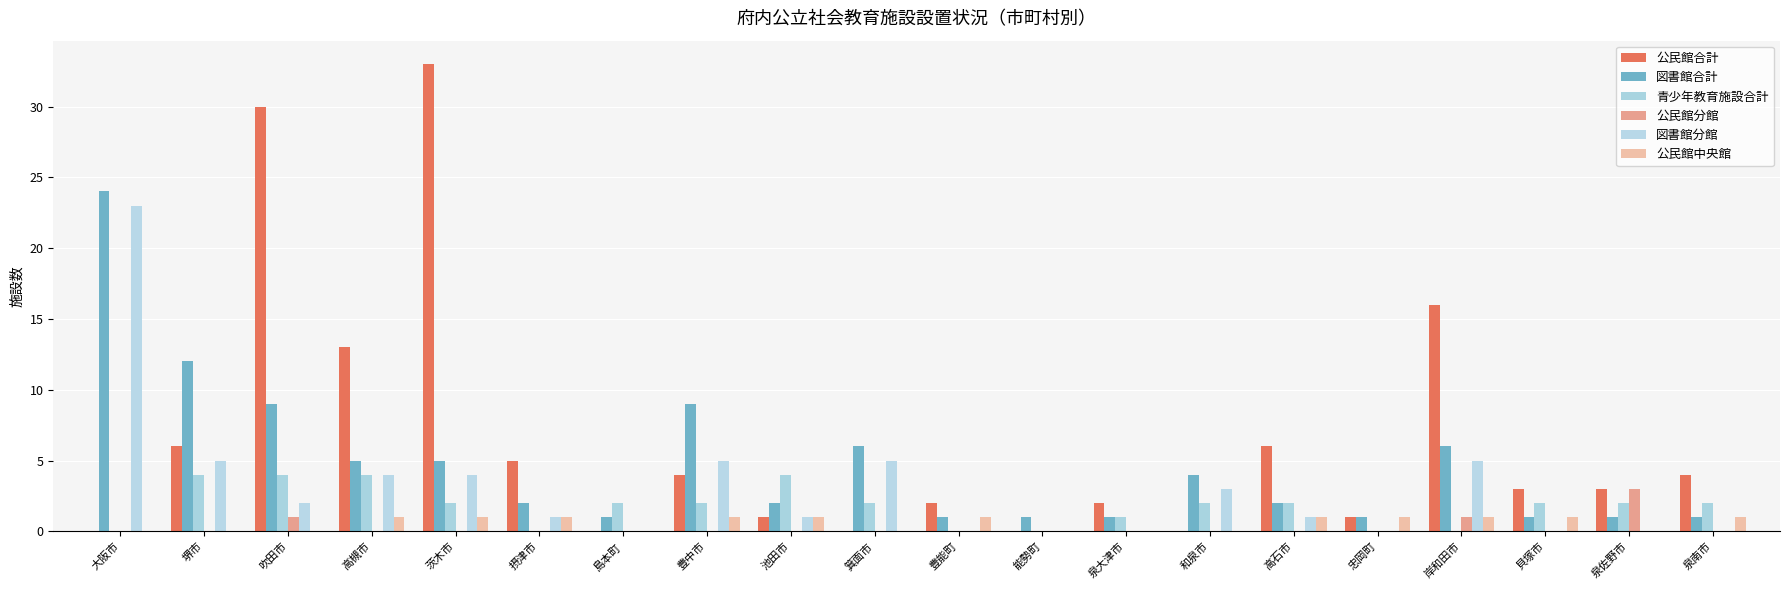

Reading left to right, what are all the values shown in this chart?

公民館合計: 大阪市=0	堺市=6	吹田市=30	高槻市=13	茨木市=33	摂津市=5	島本町=0	豊中市=4	池田市=1	箕面市=0	豊能町=2	能勢町=0	泉大津市=2	和泉市=0	高石市=6	忠岡町=1	岸和田市=16	貝塚市=3	泉佐野市=3	泉南市=4
図書館合計: 大阪市=24	堺市=12	吹田市=9	高槻市=5	茨木市=5	摂津市=2	島本町=1	豊中市=9	池田市=2	箕面市=6	豊能町=1	能勢町=1	泉大津市=1	和泉市=4	高石市=2	忠岡町=1	岸和田市=6	貝塚市=1	泉佐野市=1	泉南市=1
青少年教育施設合計: 大阪市=0	堺市=4	吹田市=4	高槻市=4	茨木市=2	摂津市=0	島本町=2	豊中市=2	池田市=4	箕面市=2	豊能町=0	能勢町=0	泉大津市=1	和泉市=2	高石市=2	忠岡町=0	岸和田市=0	貝塚市=2	泉佐野市=2	泉南市=2
公民館分館: 大阪市=0	堺市=0	吹田市=1	高槻市=0	茨木市=0	摂津市=0	島本町=0	豊中市=0	池田市=0	箕面市=0	豊能町=0	能勢町=0	泉大津市=0	和泉市=0	高石市=0	忠岡町=0	岸和田市=1	貝塚市=0	泉佐野市=3	泉南市=0
図書館分館: 大阪市=23	堺市=5	吹田市=2	高槻市=4	茨木市=4	摂津市=1	島本町=0	豊中市=5	池田市=1	箕面市=5	豊能町=0	能勢町=0	泉大津市=0	和泉市=3	高石市=1	忠岡町=0	岸和田市=5	貝塚市=0	泉佐野市=0	泉南市=0
公民館中央館: 大阪市=0	堺市=0	吹田市=0	高槻市=1	茨木市=1	摂津市=1	島本町=0	豊中市=1	池田市=1	箕面市=0	豊能町=1	能勢町=0	泉大津市=0	和泉市=0	高石市=1	忠岡町=1	岸和田市=1	貝塚市=1	泉佐野市=0	泉南市=1